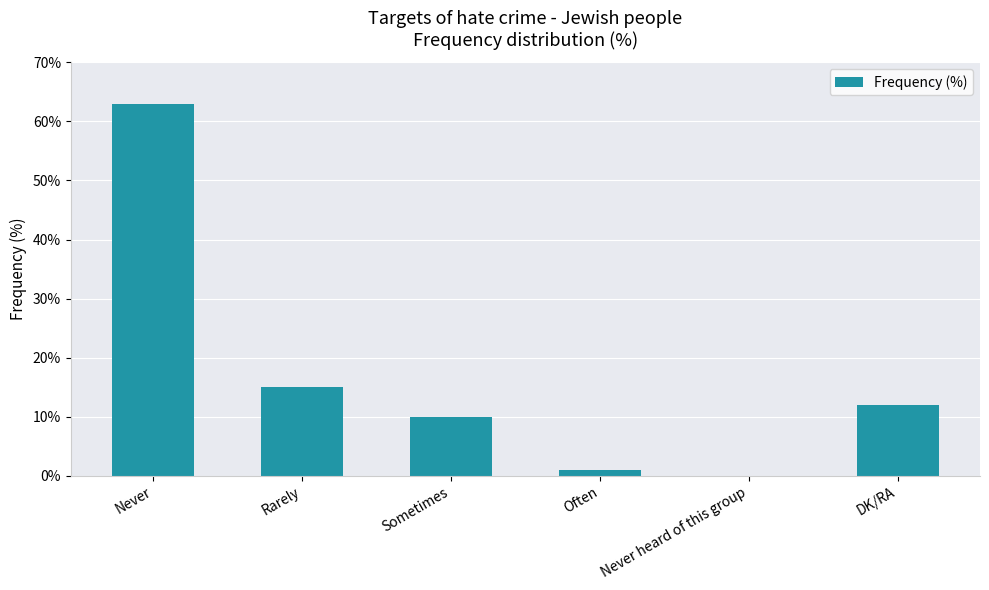

The chart shows a value of 10 at Sometimes. True or false?

True